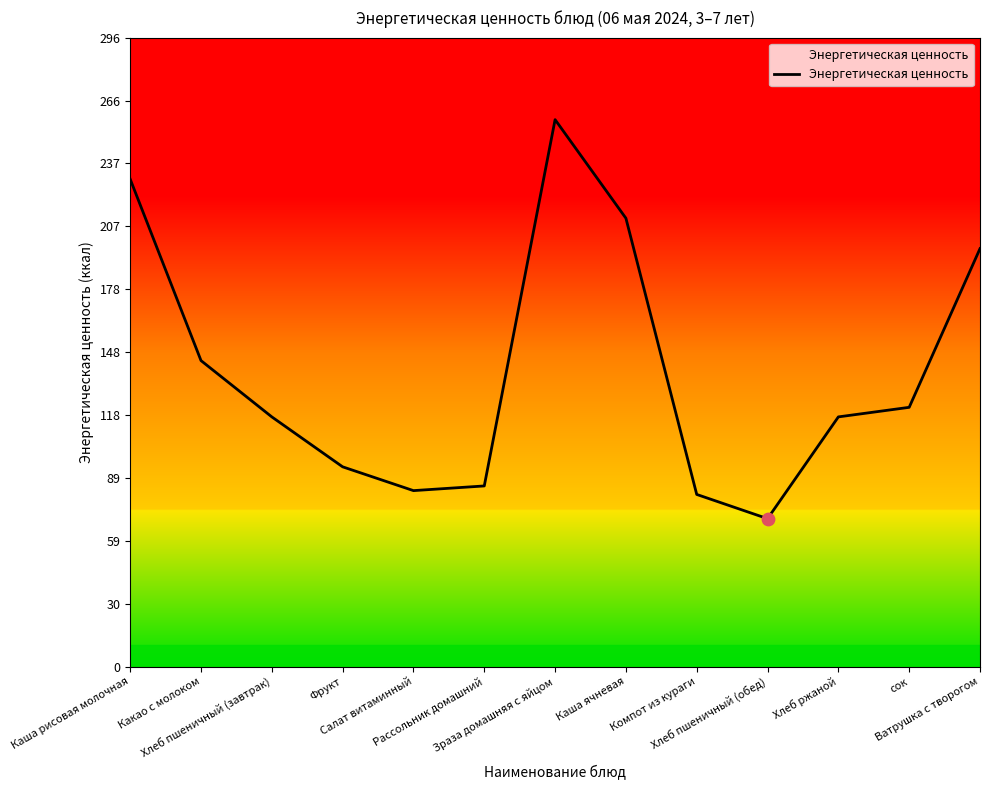

What is the change in value from Какао с молоком to Фрукт?

-50.0